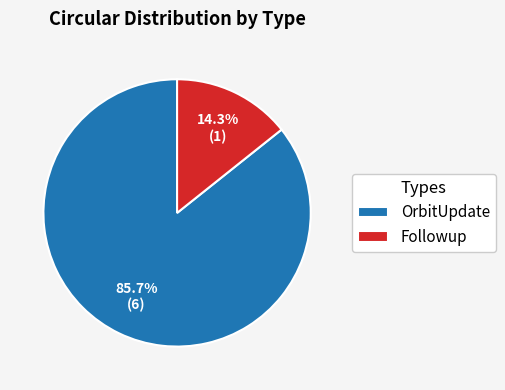

Which has a higher value, Followup or OrbitUpdate?

OrbitUpdate